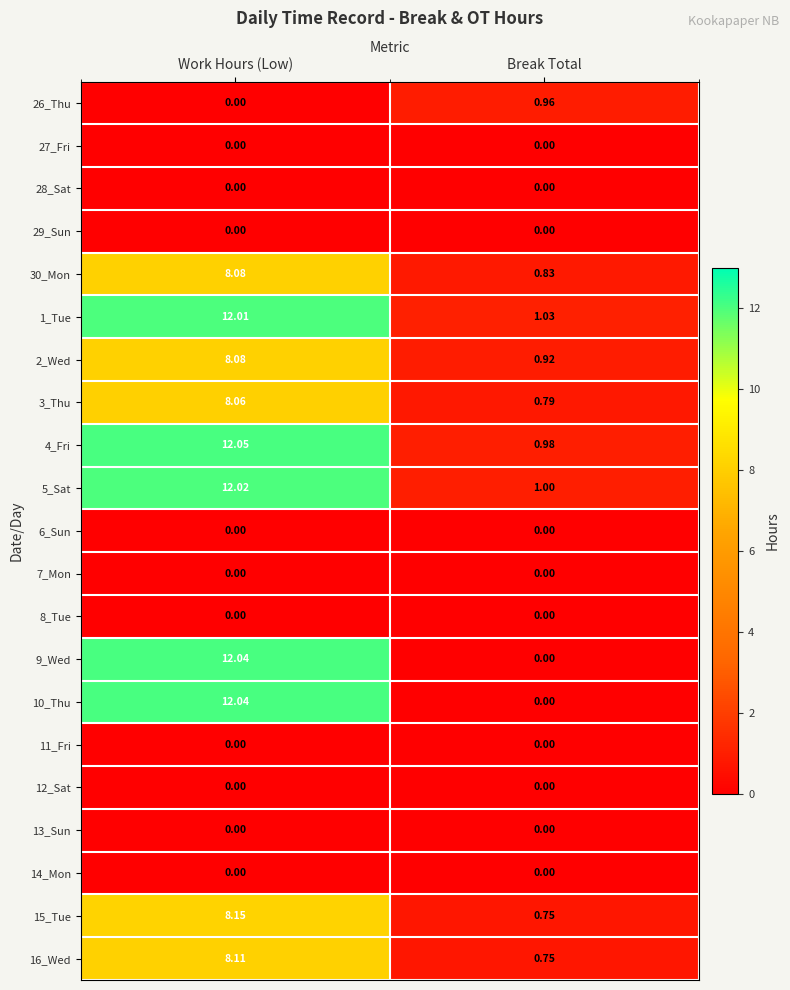

Count the number of categories in the chart.

2